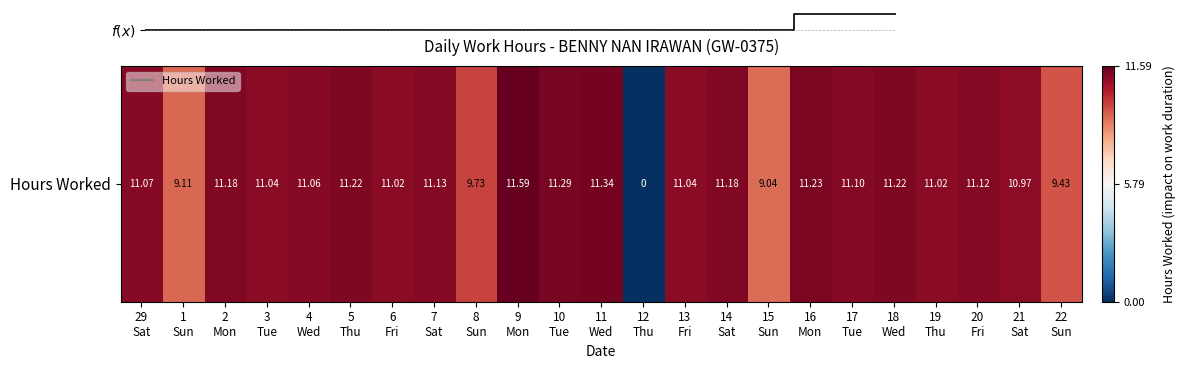

The chart shows a value of 11.3 at 10
Tue. True or false?

True